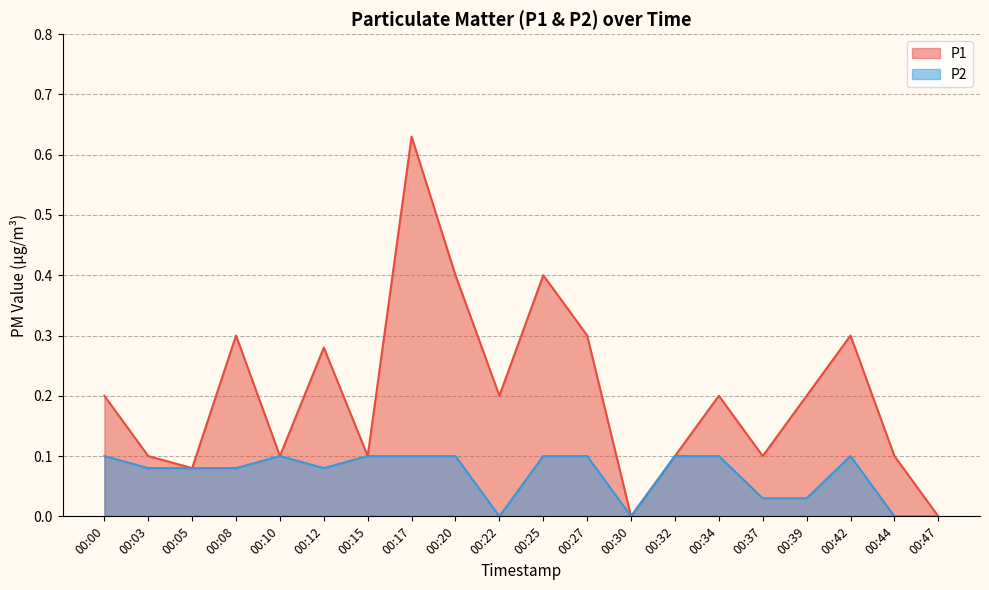

Which has a higher value, 00:39 or 00:25?

00:25